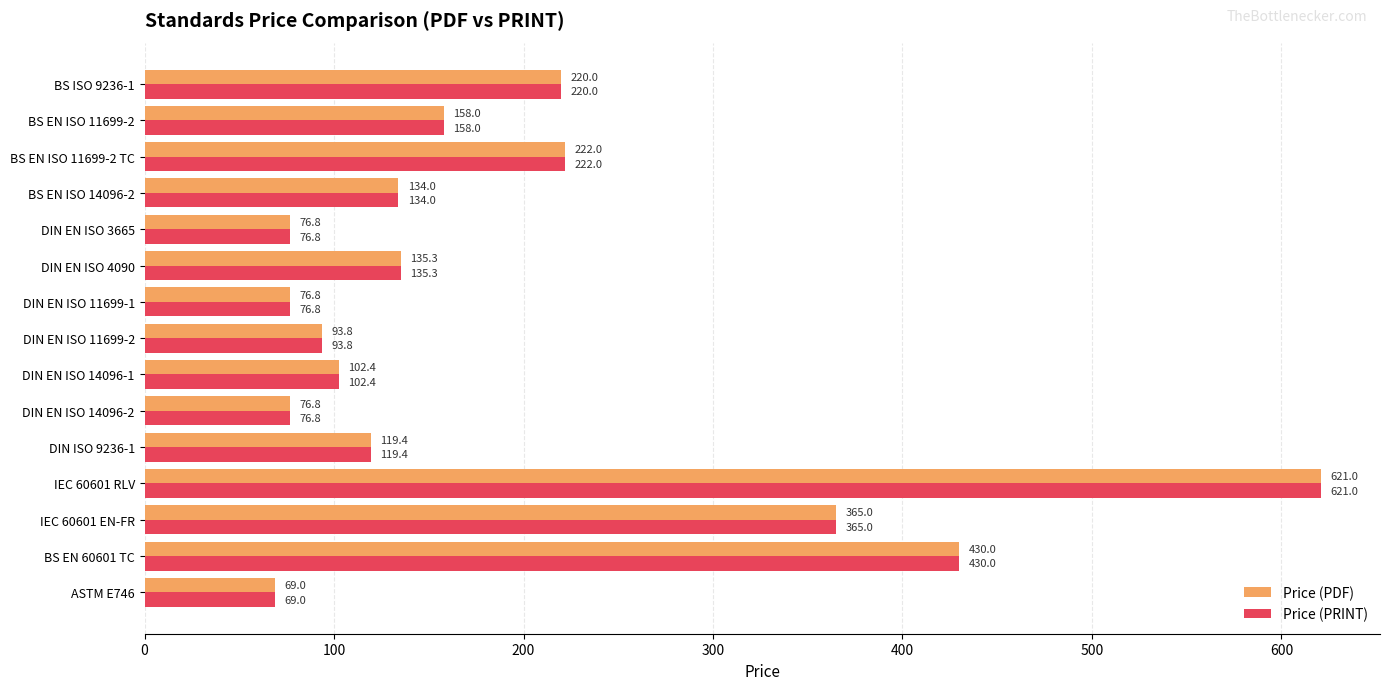

True or false: Price (PRINT) has a value of 401.0 at IEC 60601 RLV.

False